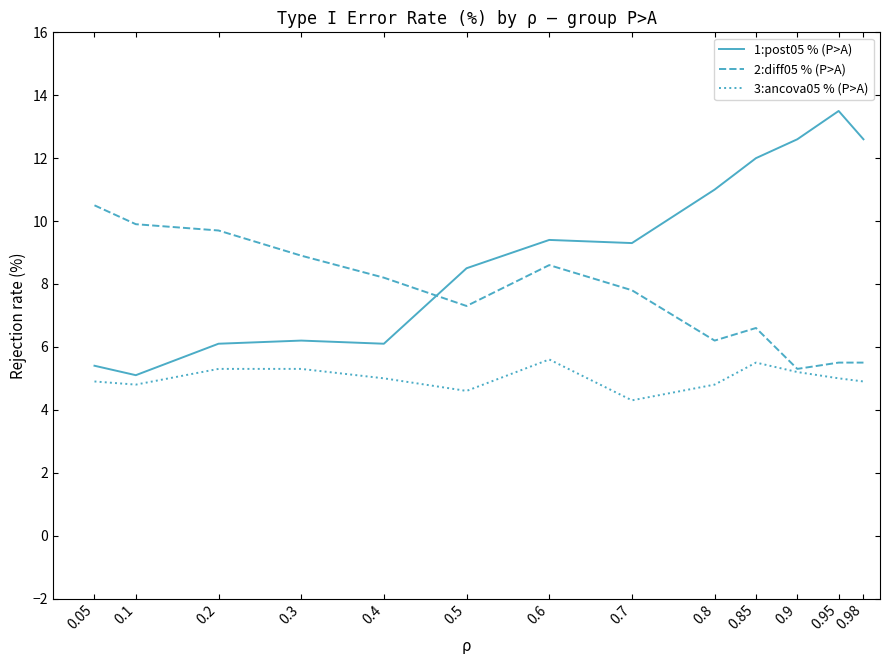

True or false: 3:ancova05 % (P>A) and 1:post05 % (P>A) cross at least once.

False